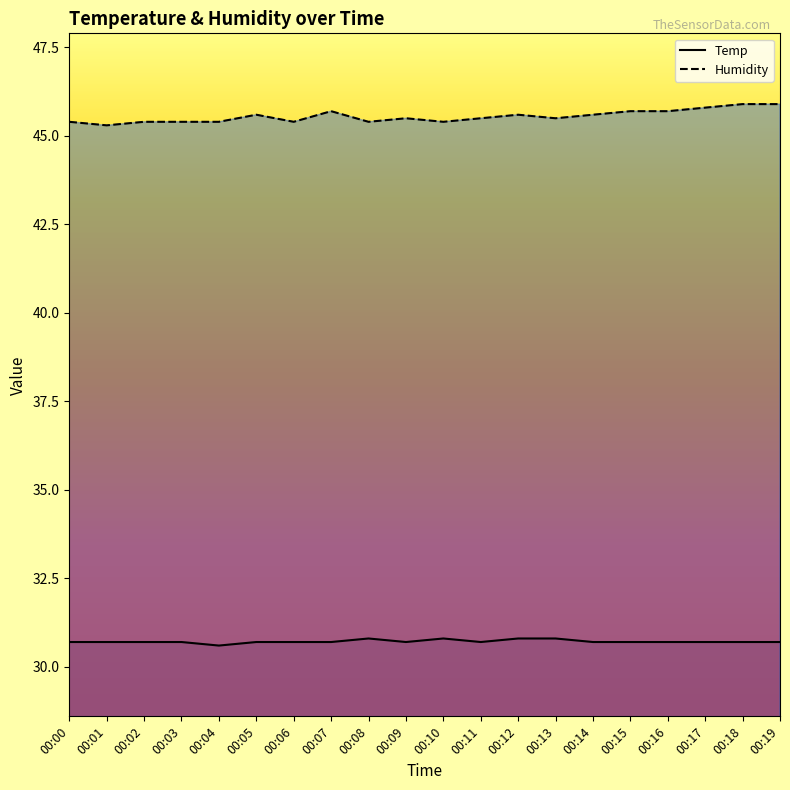

Does the chart have visible grid lines?

No